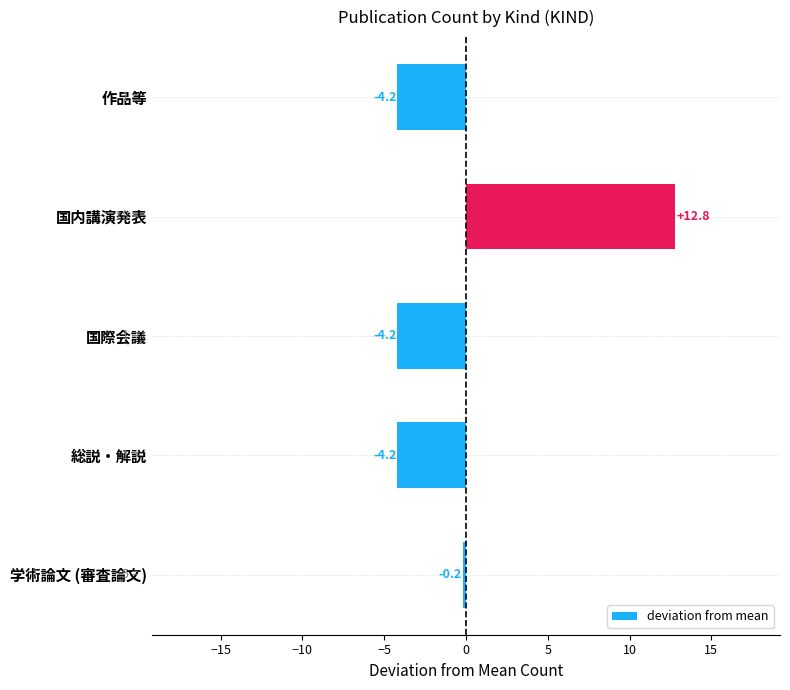

What is the smallest value displayed?

-4.2